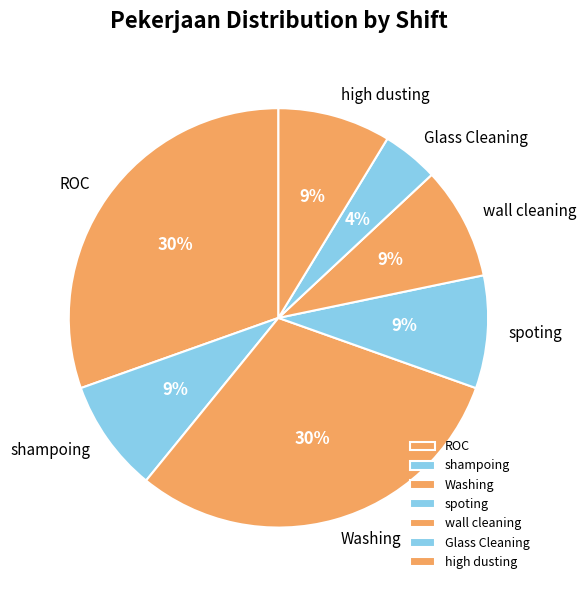

To the nearest percent, what is the difference between the largest and smallest slice percentages?

26%